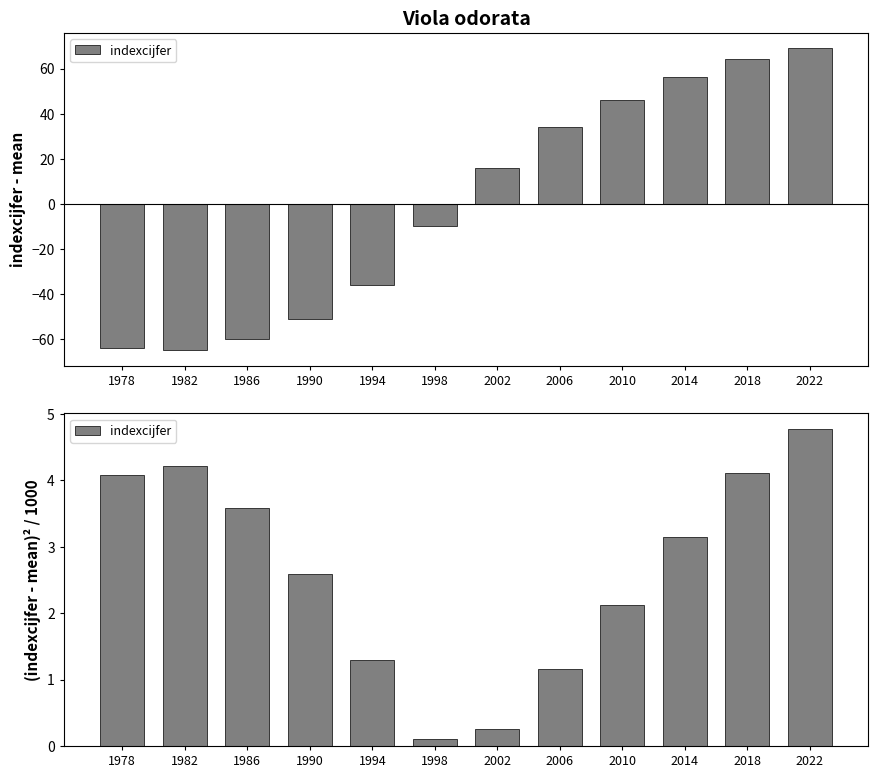

Reading left to right, list all the values displayed in this chart.

4.1	4.2	3.6	2.6	1.3	0.1	0.3	1.2	2.1	3.1	4.1	4.8